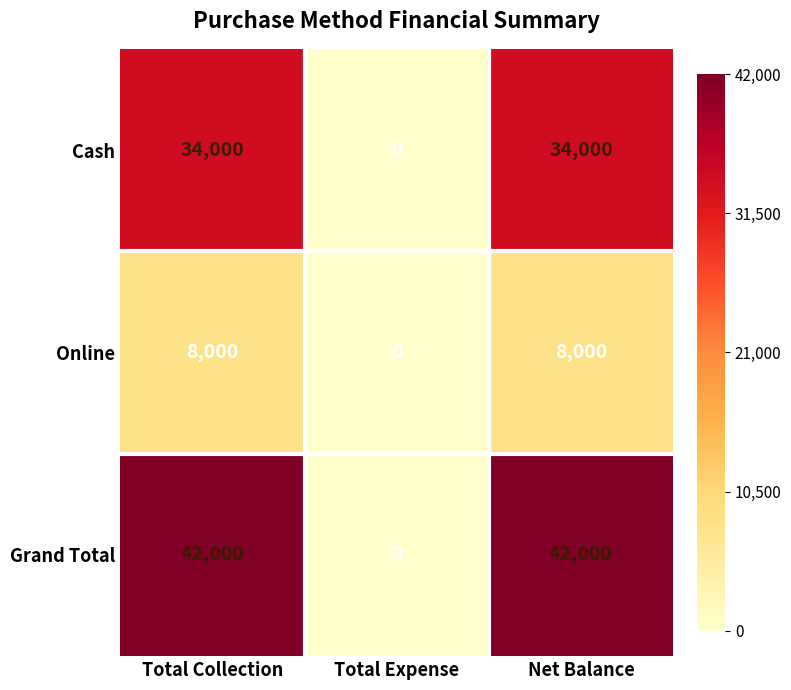

The Cash series shows -13814 at Total Expense. True or false?

False